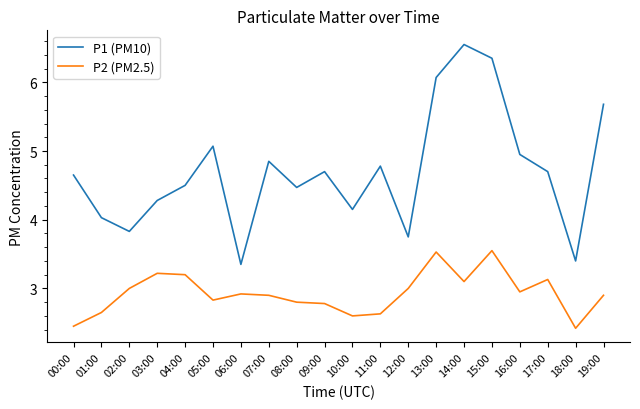

List the series in order of their peak value, lowest first.

P2 (PM2.5), P1 (PM10)